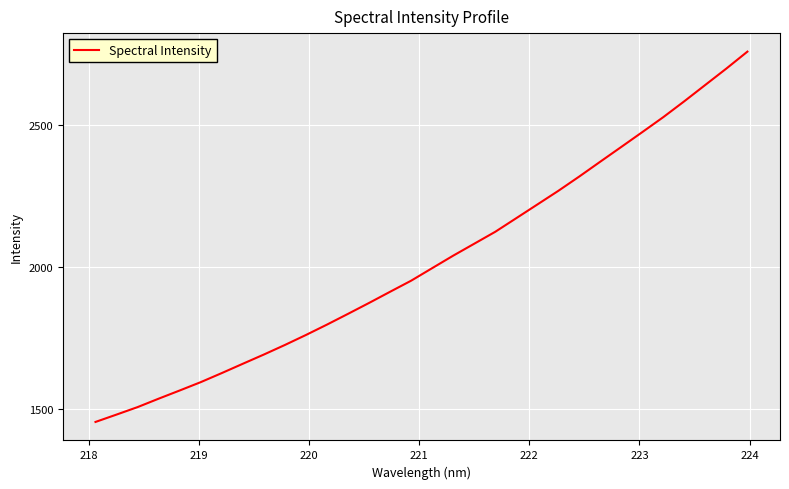

Reading left to right, transcribe all the data shown in this chart.

1453.7	1479.7	1506.0	1535.7	1564.5	1593.9	1625.8	1658.6	1691.1	1724.8	1760.0	1796.5	1834.4	1872.8	1912.1	1951.1	1995.2	2039.2	2081.2	2123.2	2171.2	2219.2	2267.4	2318.0	2370.2	2422.2	2474.4	2527.1	2583.0	2640.5	2698.0	2757.5